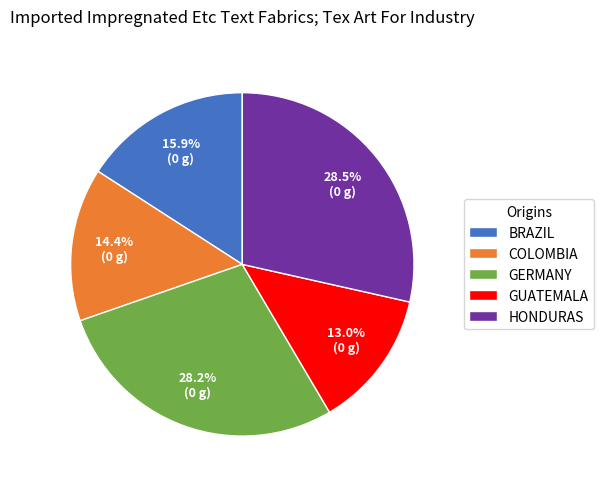

How many slices are in this pie chart?

5